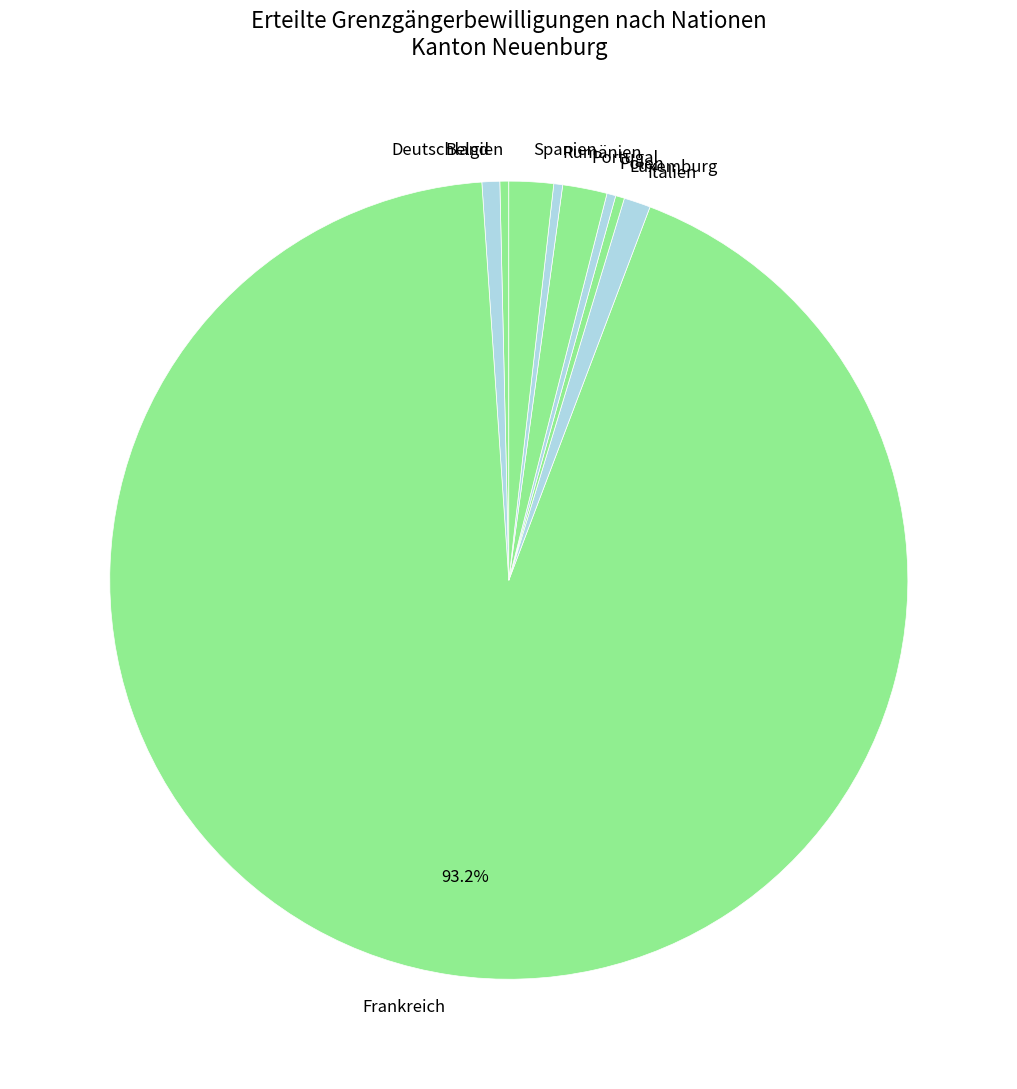

Count the number of slices in the pie.

9